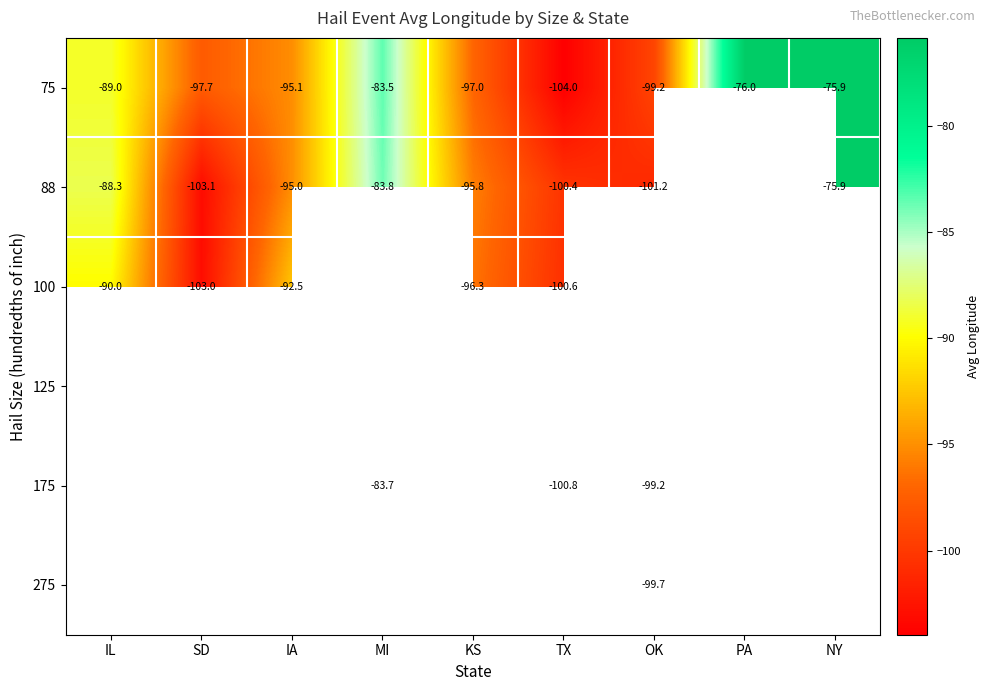

Is the value of 175 at MI greater than the value of 75 at SD?

Yes